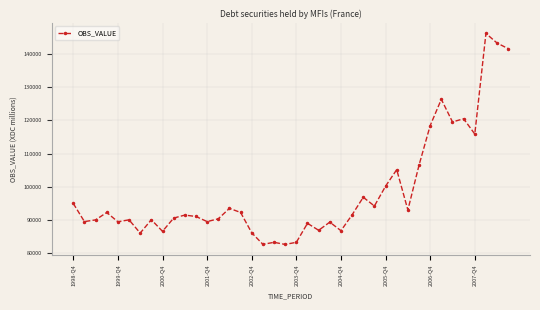

What is the average value?

98415